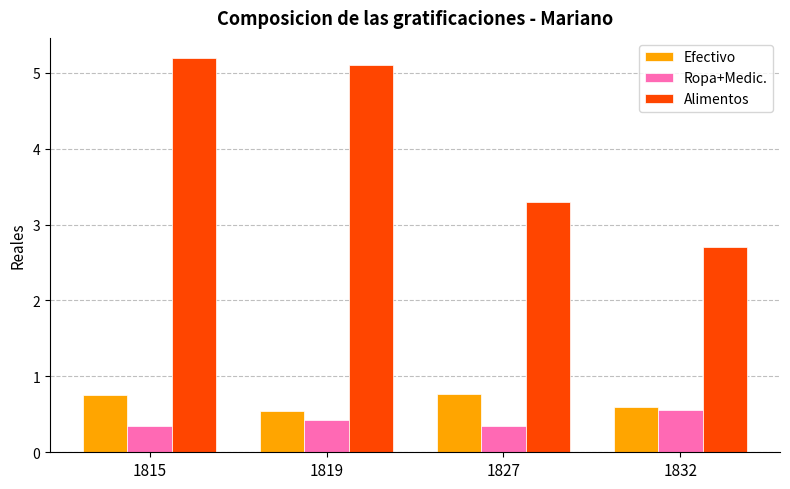

Reading right to left, what are all the values shown in this chart?

Efectivo: 0.6	0.8	0.6	0.8
Ropa+Medic.: 0.6	0.3	0.4	0.3
Alimentos: 2.7	3.3	5.1	5.2